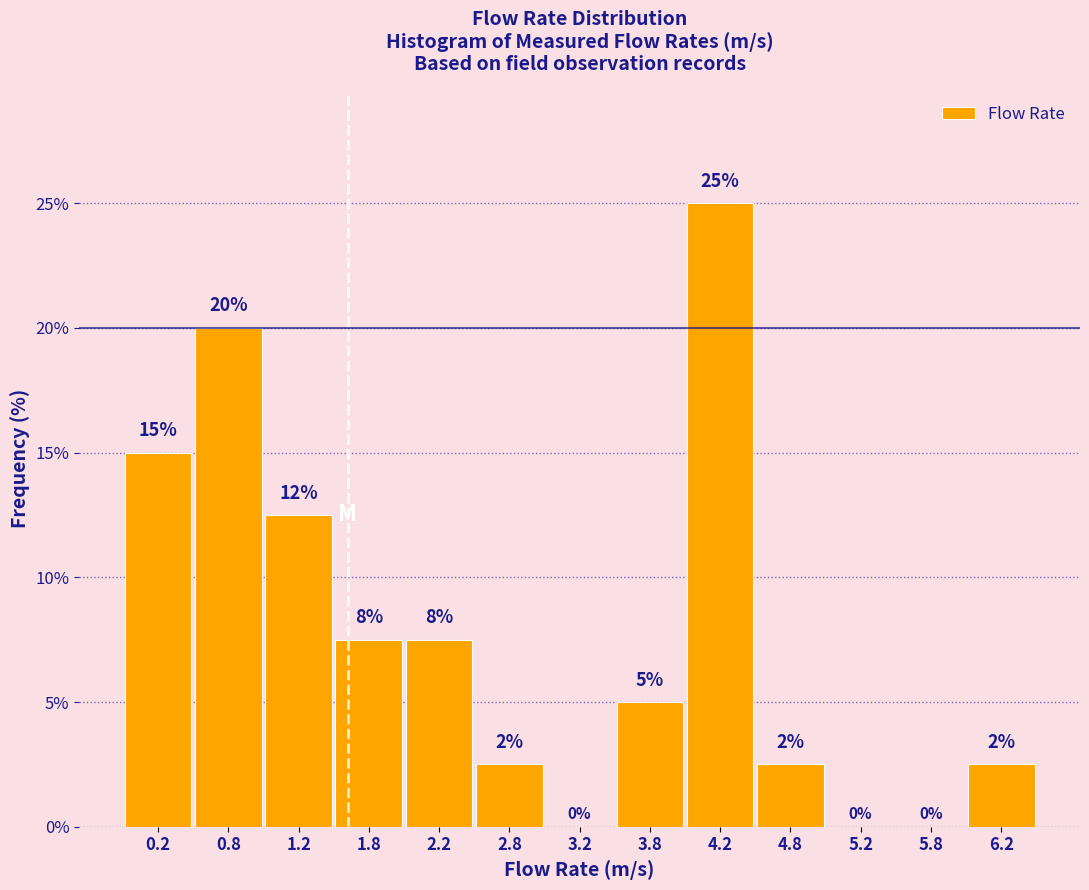

Which range on the x-axis has the tallest bar?

4.0 to 4.5